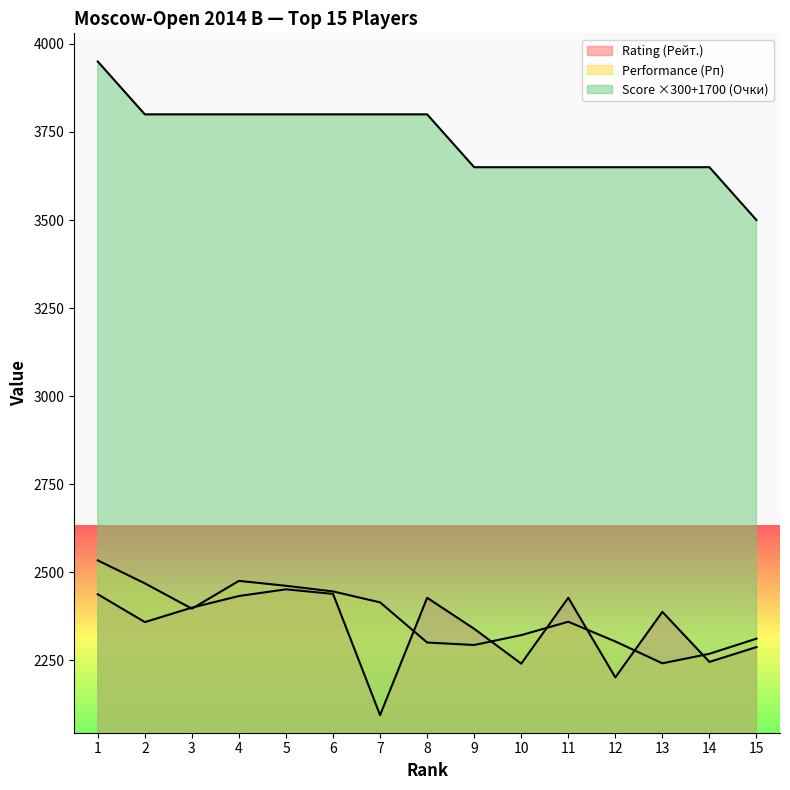

Between 5 and 1, which is larger?

5